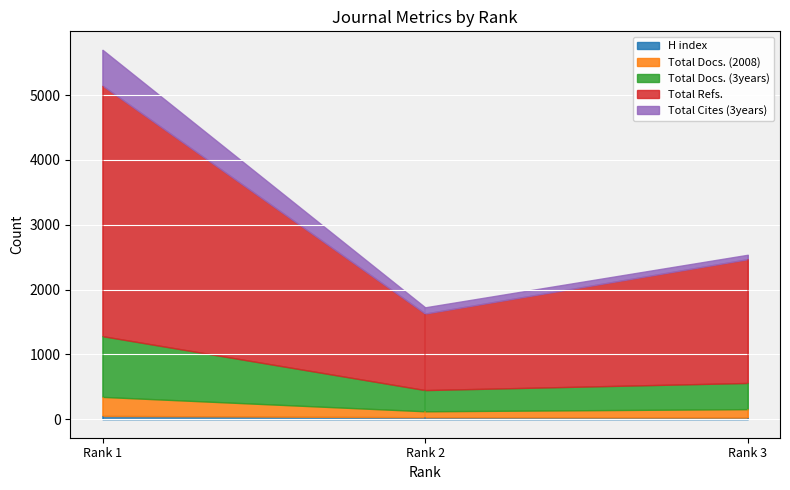

The Total Refs. series shows 1181 at Rank 2. True or false?

True